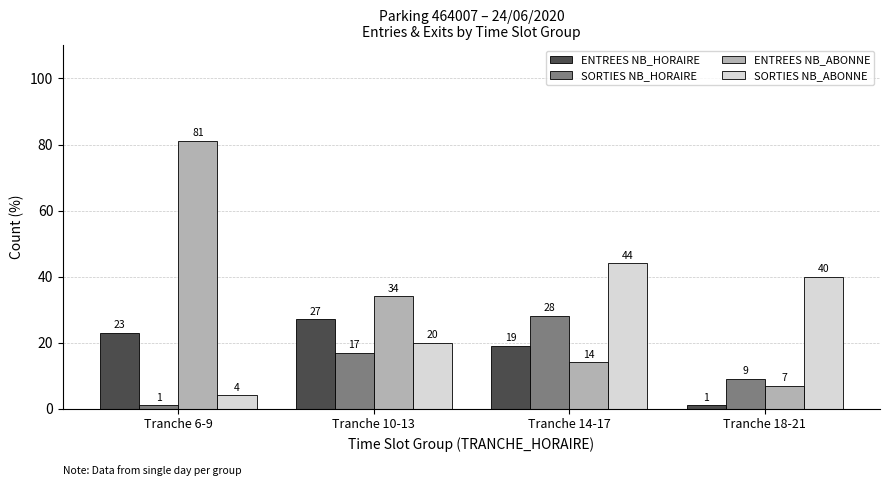

At which label does SORTIES NB_ABONNE first exceed 40?

Tranche 14-17